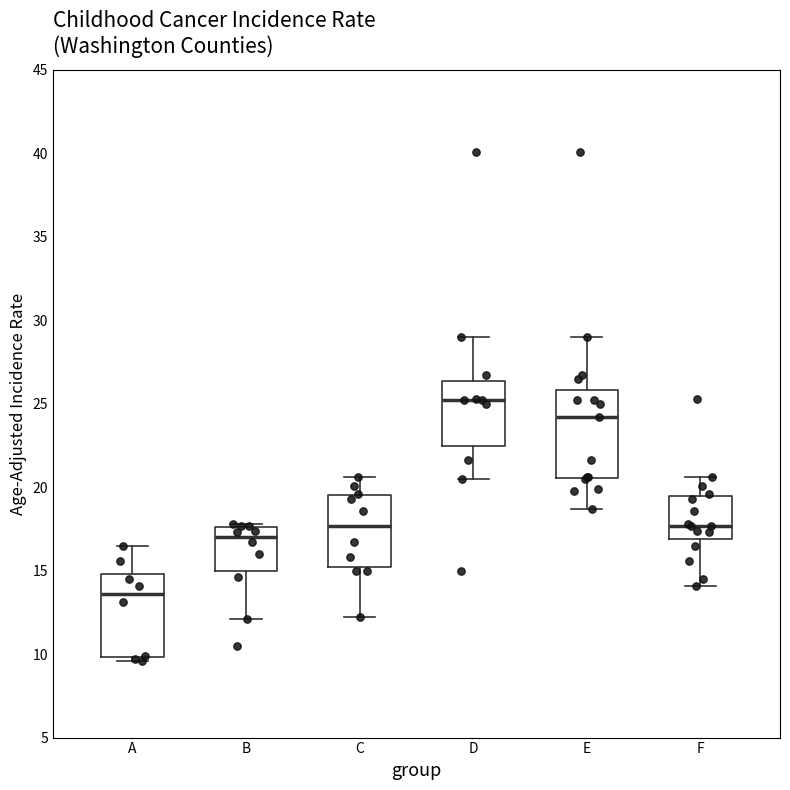

Where does the median line of the box for C sit on the y-axis? The values are not printed on the chart, so give them approximately, as read against the axis.

17.5